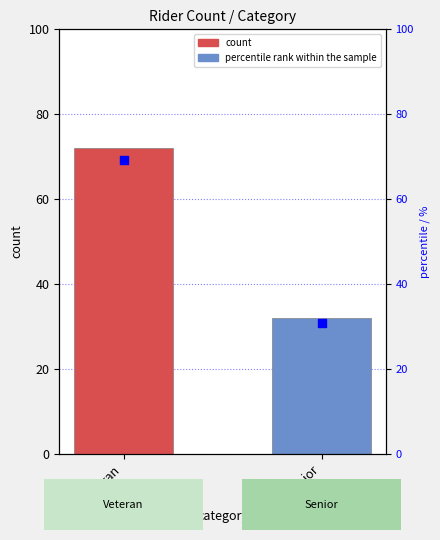

Between Veteran and Senior, which is larger?

Veteran